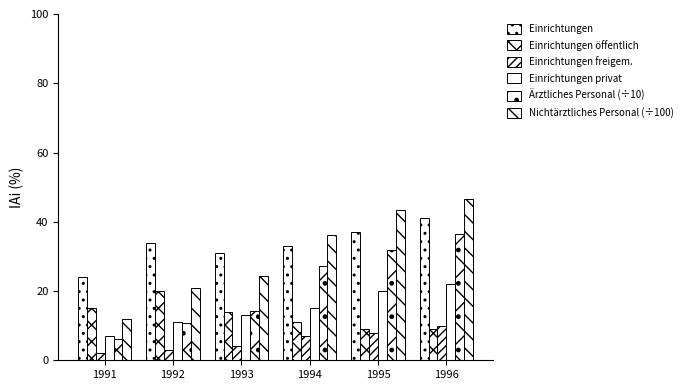

Rank the series by their maximum value, from highest to lowest.

Nichtärztliches Personal (÷100), Einrichtungen, Ärztliches Personal (÷10), Einrichtungen privat, Einrichtungen öffentlich, Einrichtungen freigem.